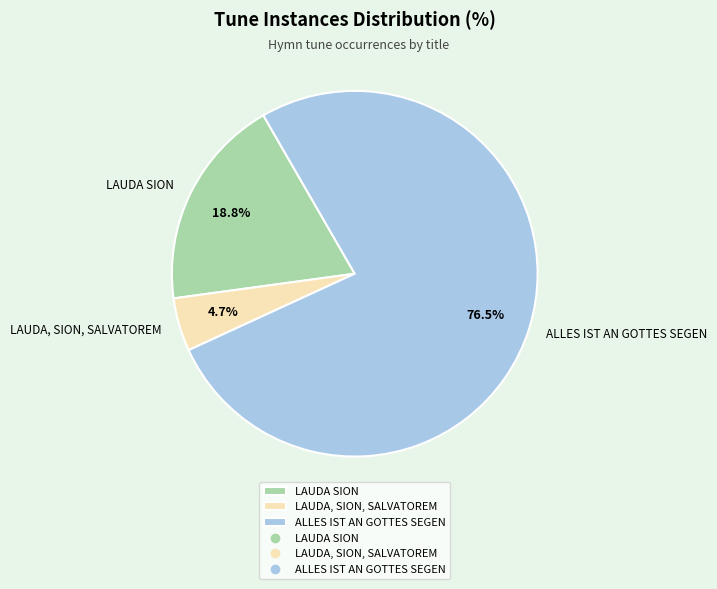

To the nearest percent, what is the combined percentage of LAUDA, SION, SALVATOREM and LAUDA SION?

24%